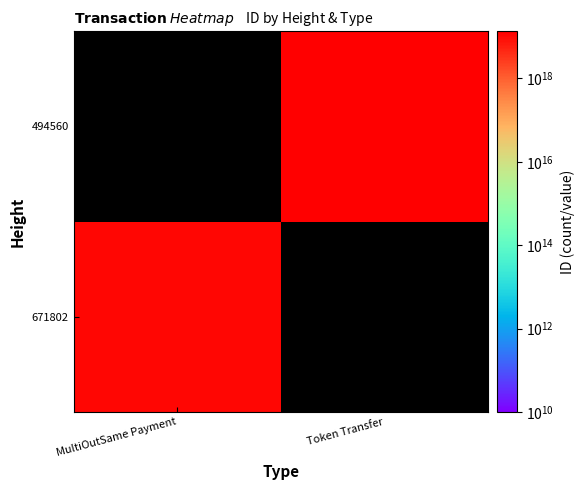

Which series has the widest spread of values?

671802